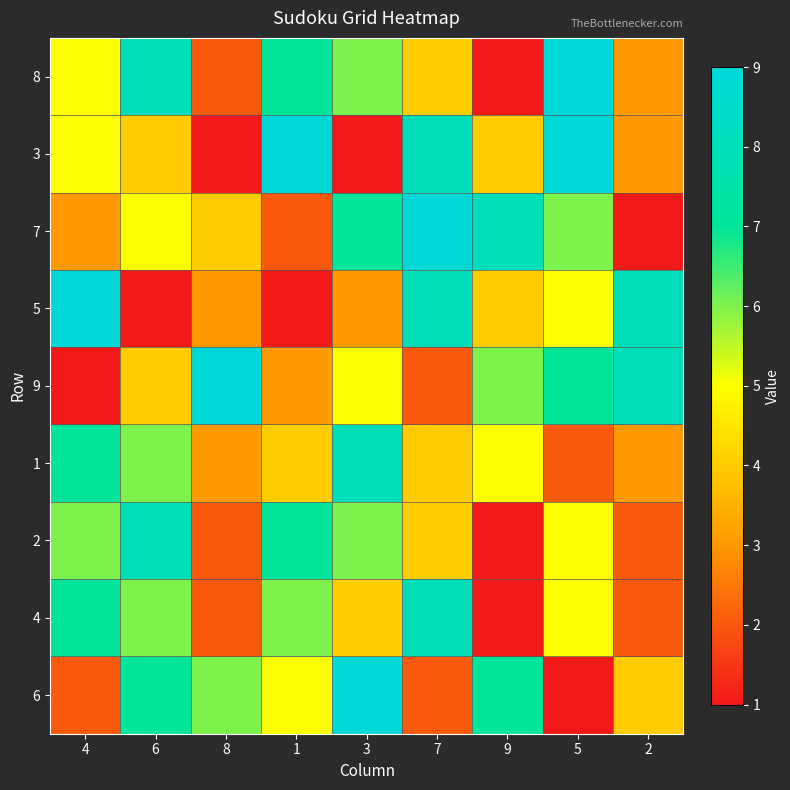

What is the total value across all series at 9?

37